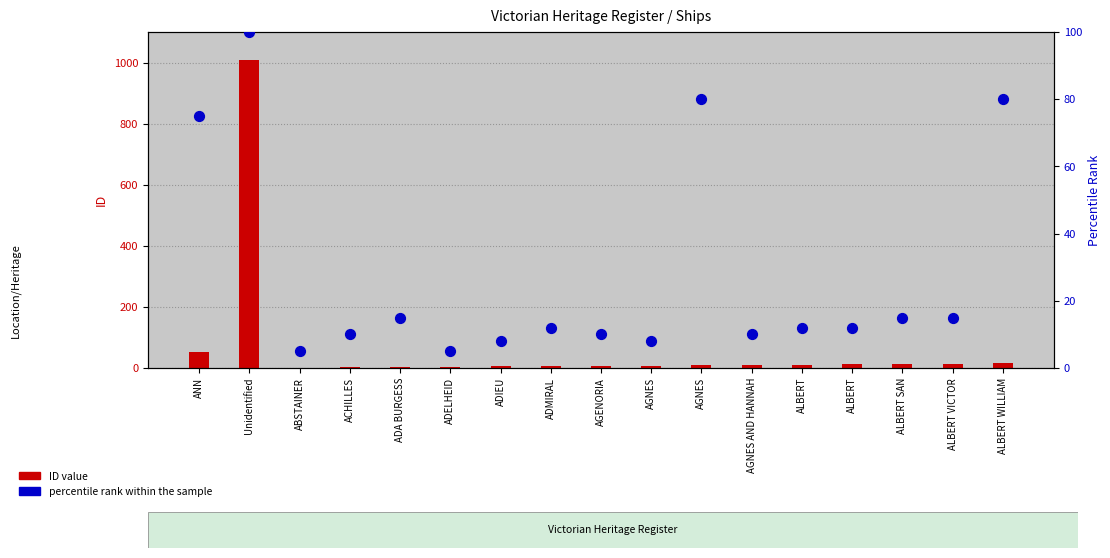

Which series contains the highest Y value?

ID value